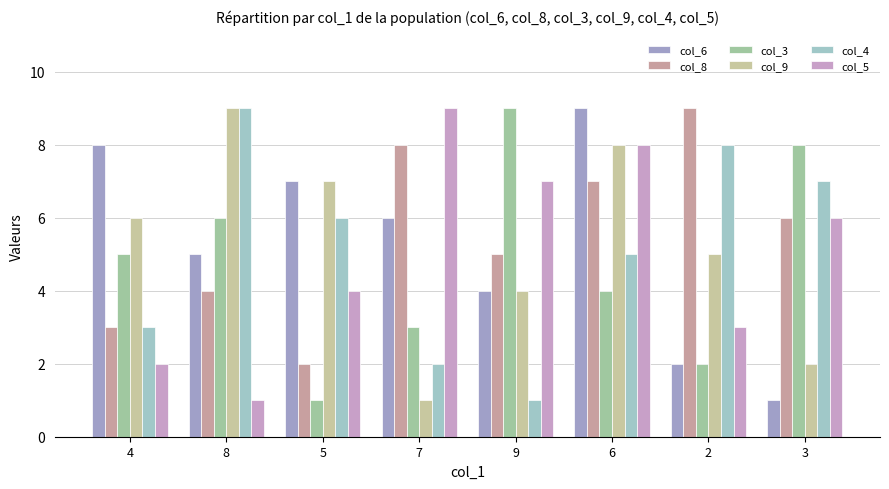

What is the highest value of the col_6 series?

9